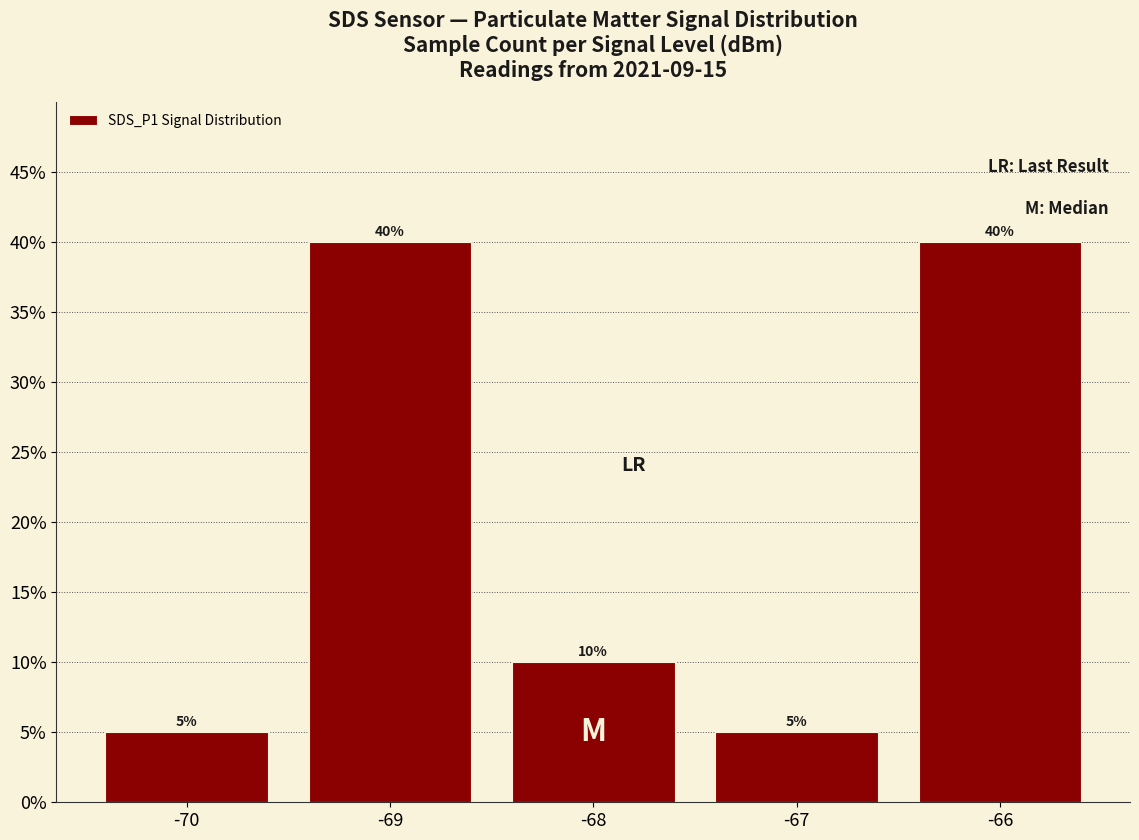

Are the bars horizontal?

No